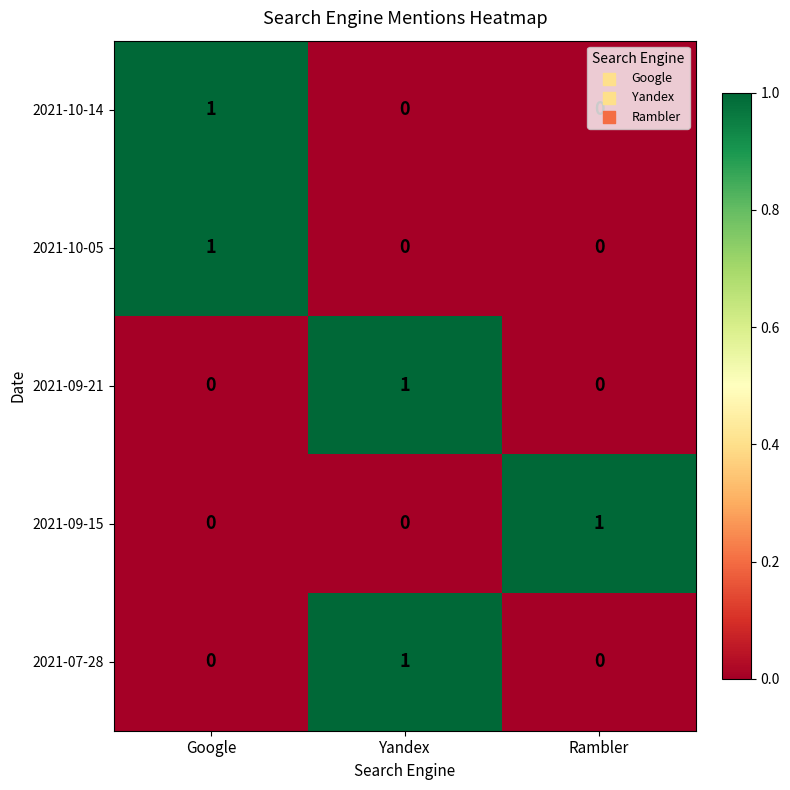

How many 2021-09-21 values are between 0 and 1?

3